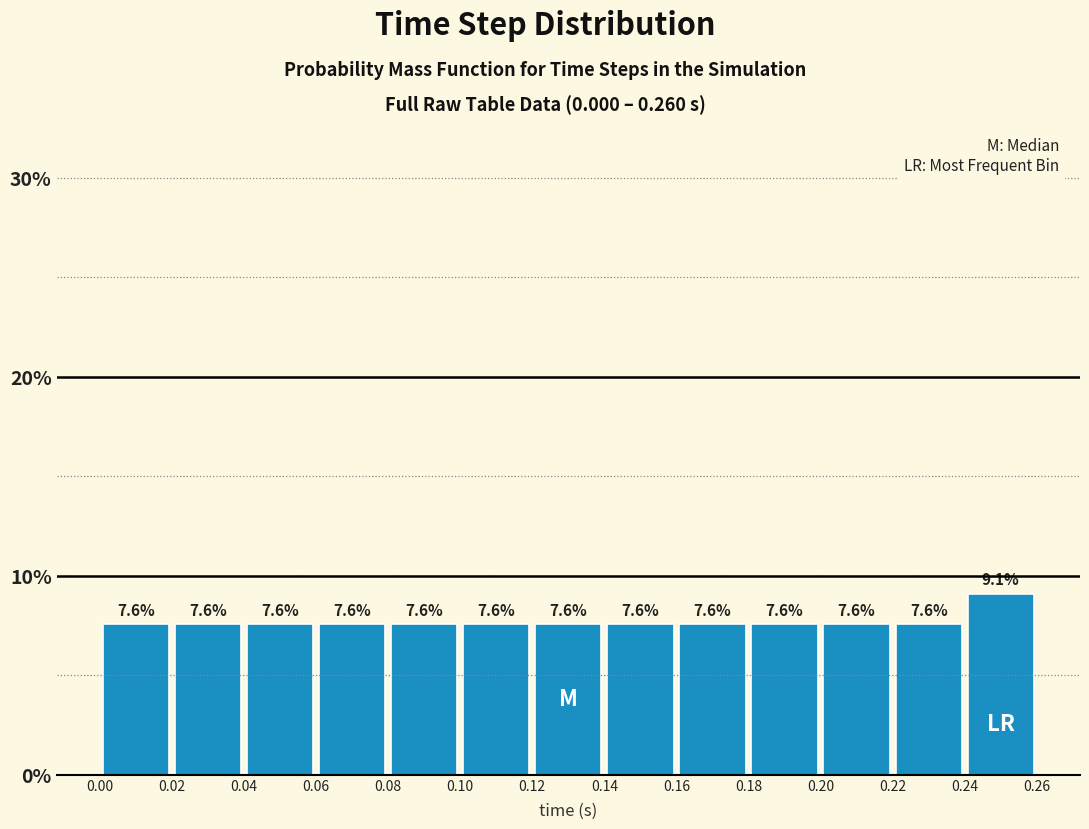

Over which range of the x-axis is the bar tallest?

0.24 to 0.26